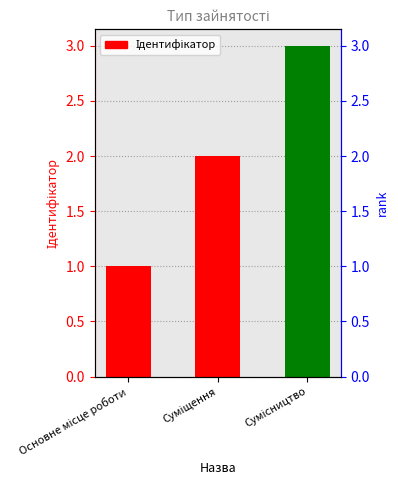

Read the value at Суміщення.

2